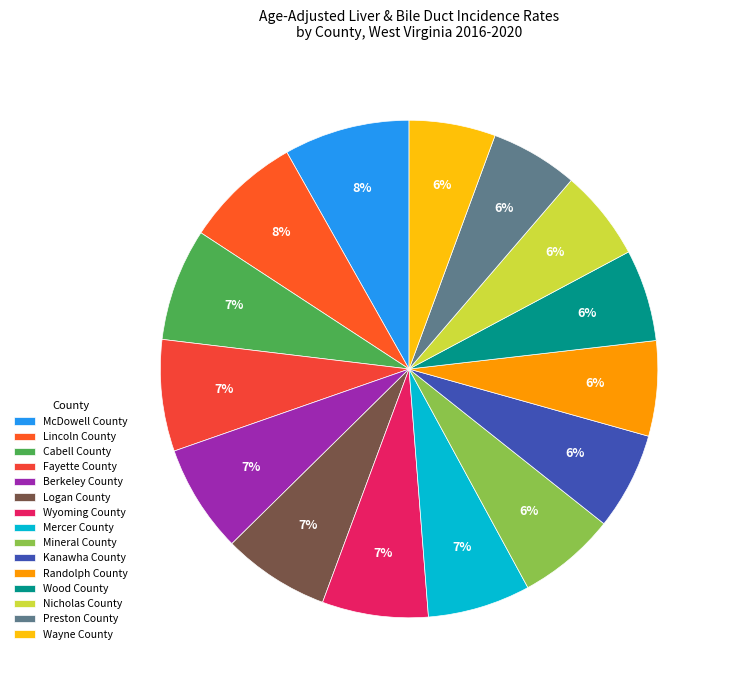

Does any single category account for the majority?

No